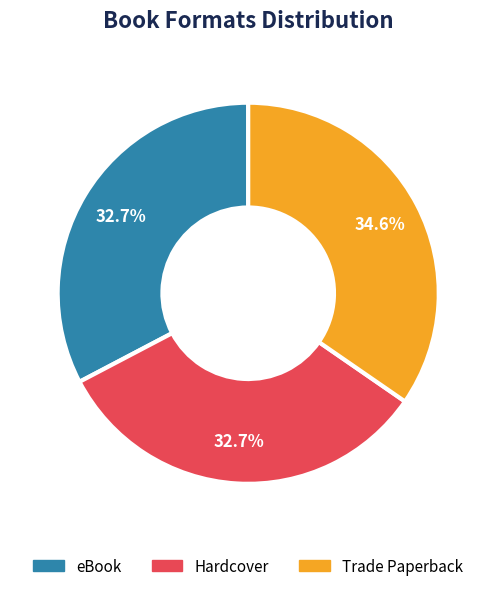

Combined, do eBook and Hardcover account for over 50%?

Yes